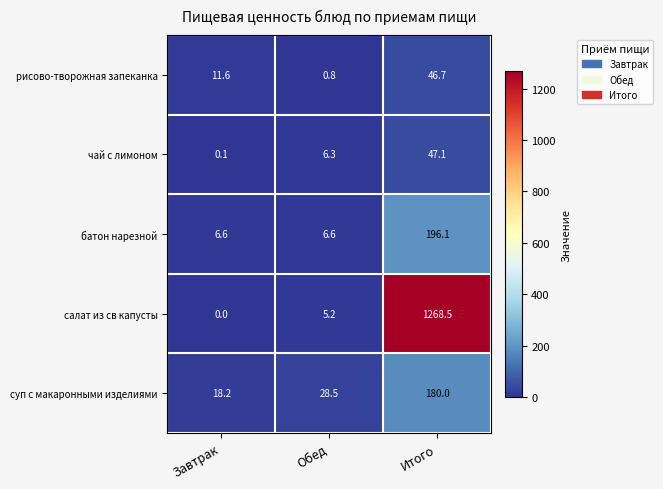

What is the sum of the чай с лимоном values at Обед and Итого?

53.4